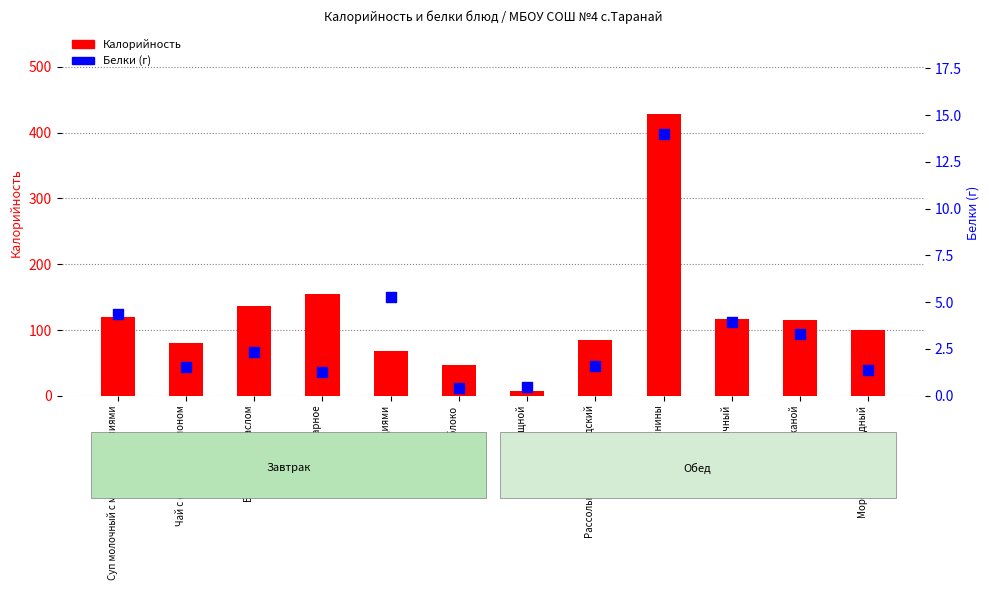

Which series contains the lowest Y value?

Белки (г)